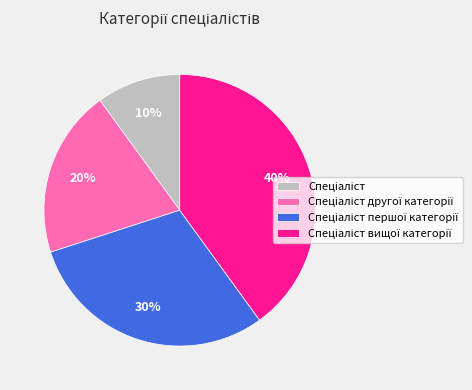

To the nearest percent, what is the difference between the largest and smallest slice percentages?

30%